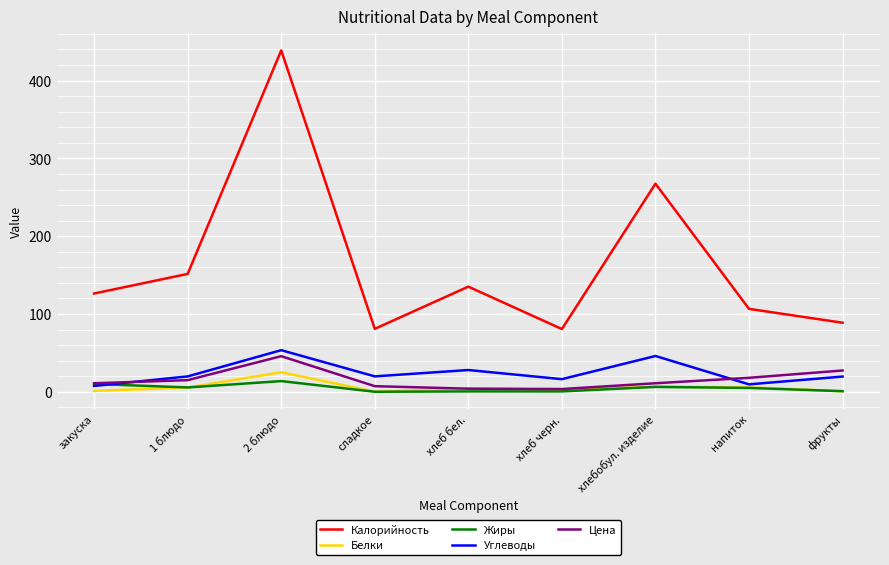

Which series has the largest range (max minus min)?

Калорийность